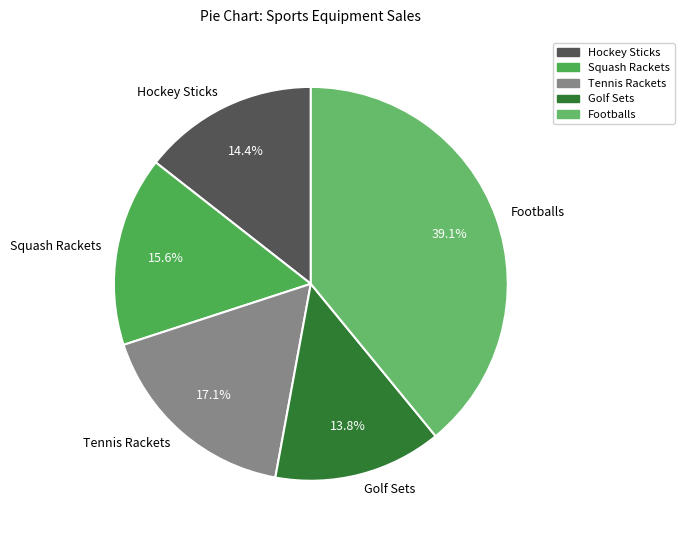

To the nearest percent, what portion does Golf Sets represent?

14%